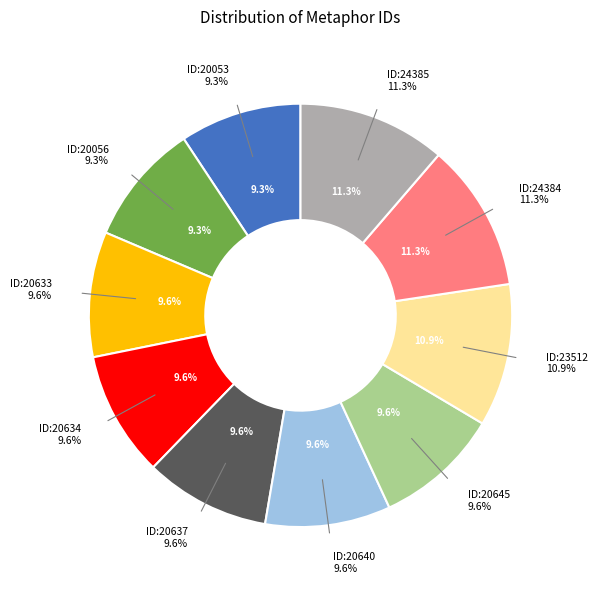

How many slices are in this pie chart?

10